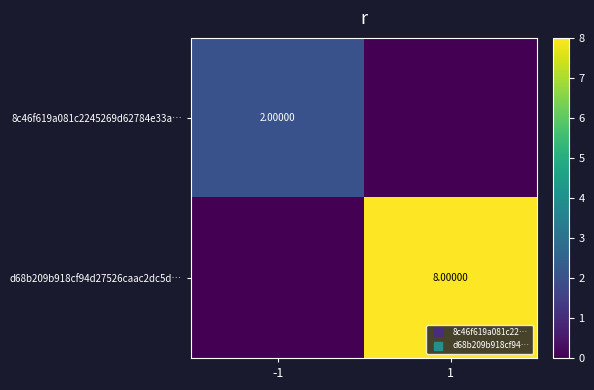

Is it true that 8c46f619a081c2245269d62784e33a… equals -1 at 1?

False